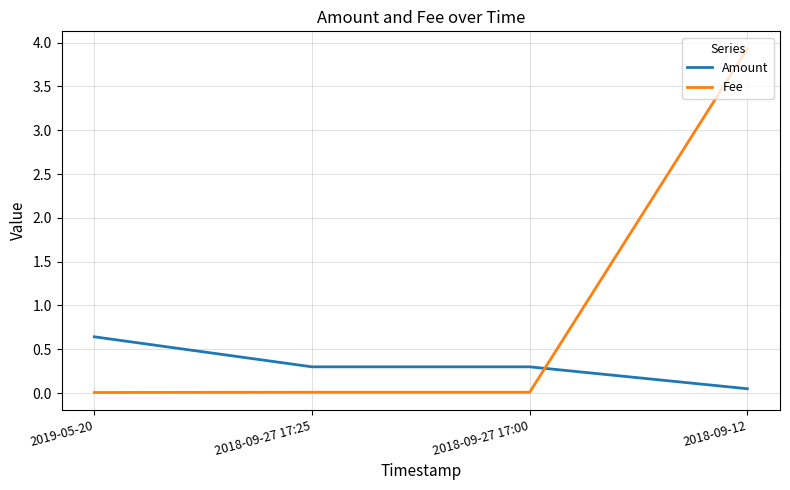

Which series has the largest total across all categories?

Fee